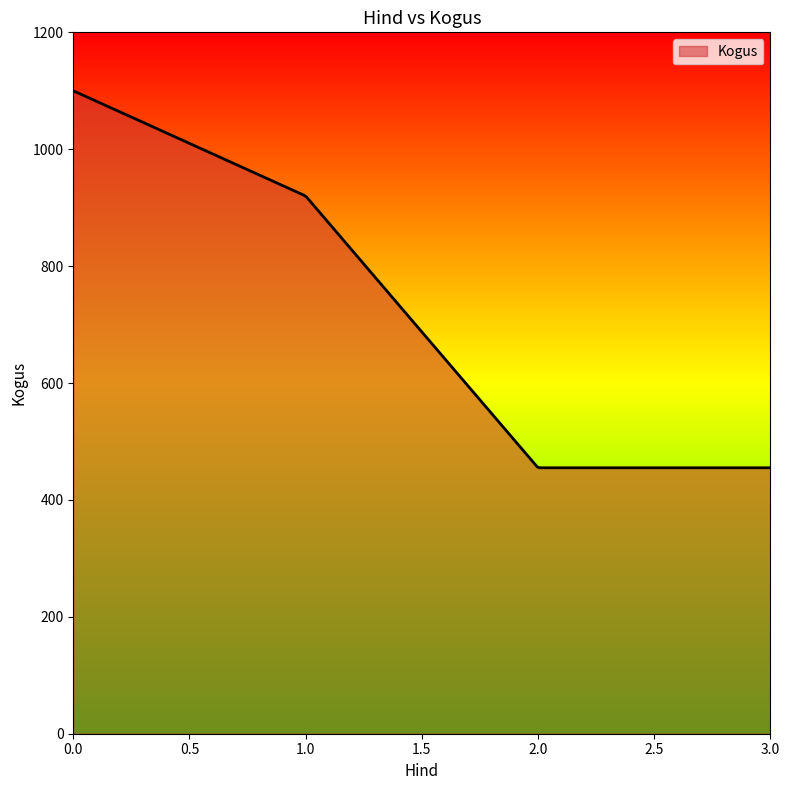

What is the smallest value displayed?

455.0